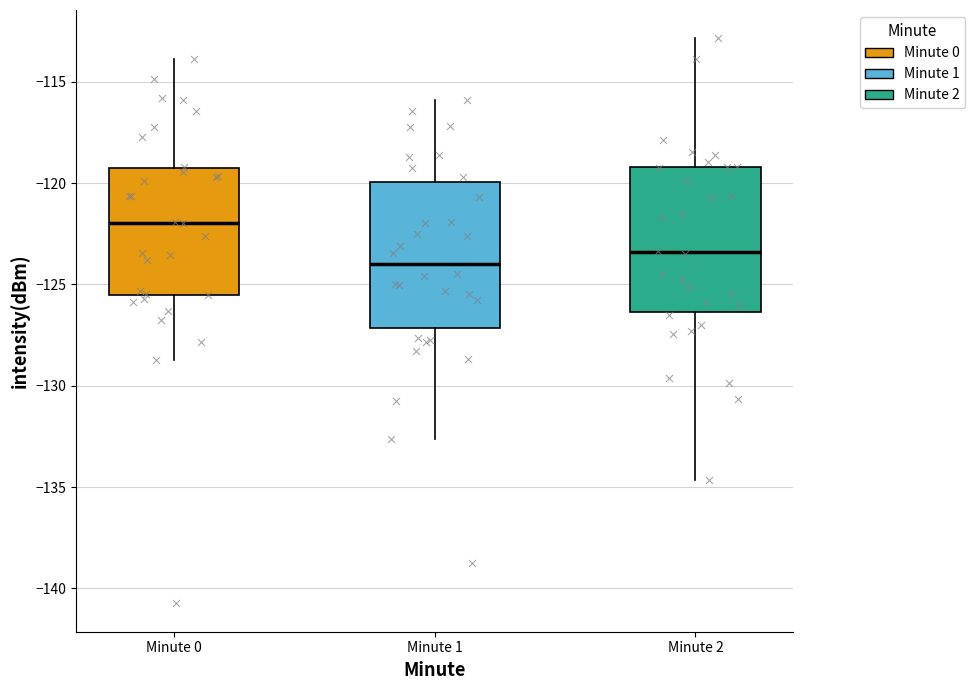

Which box's median line is the lowest?

Minute 1